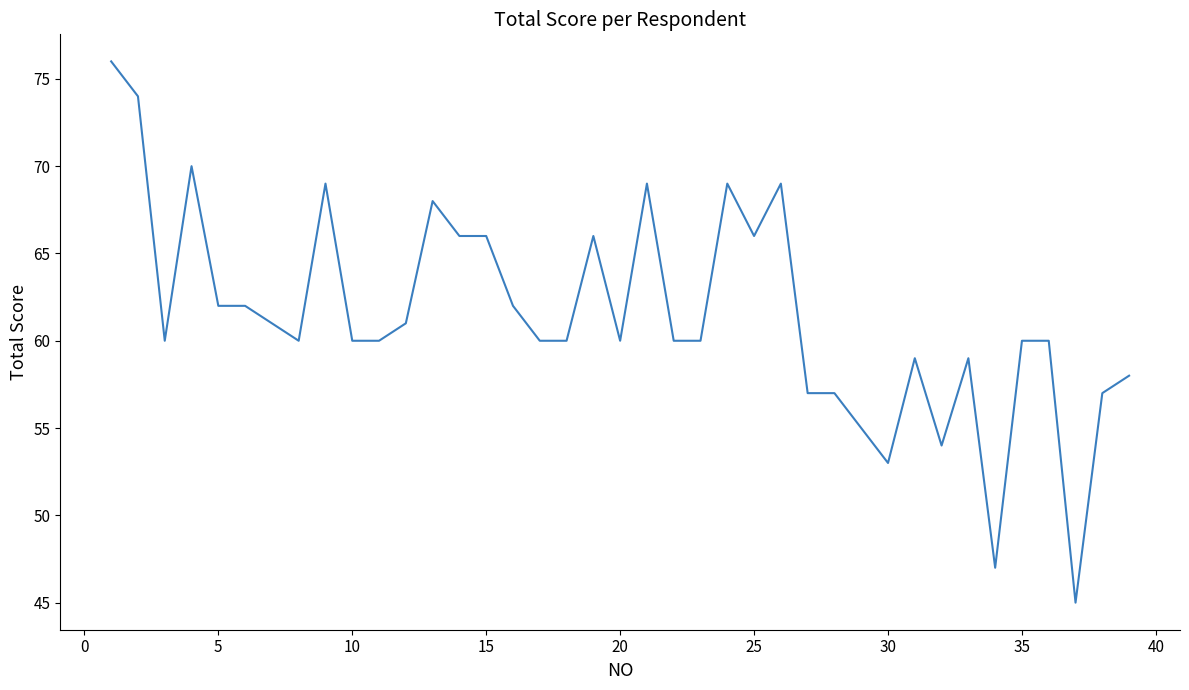

What is the difference between the maximum and minimum values?

31